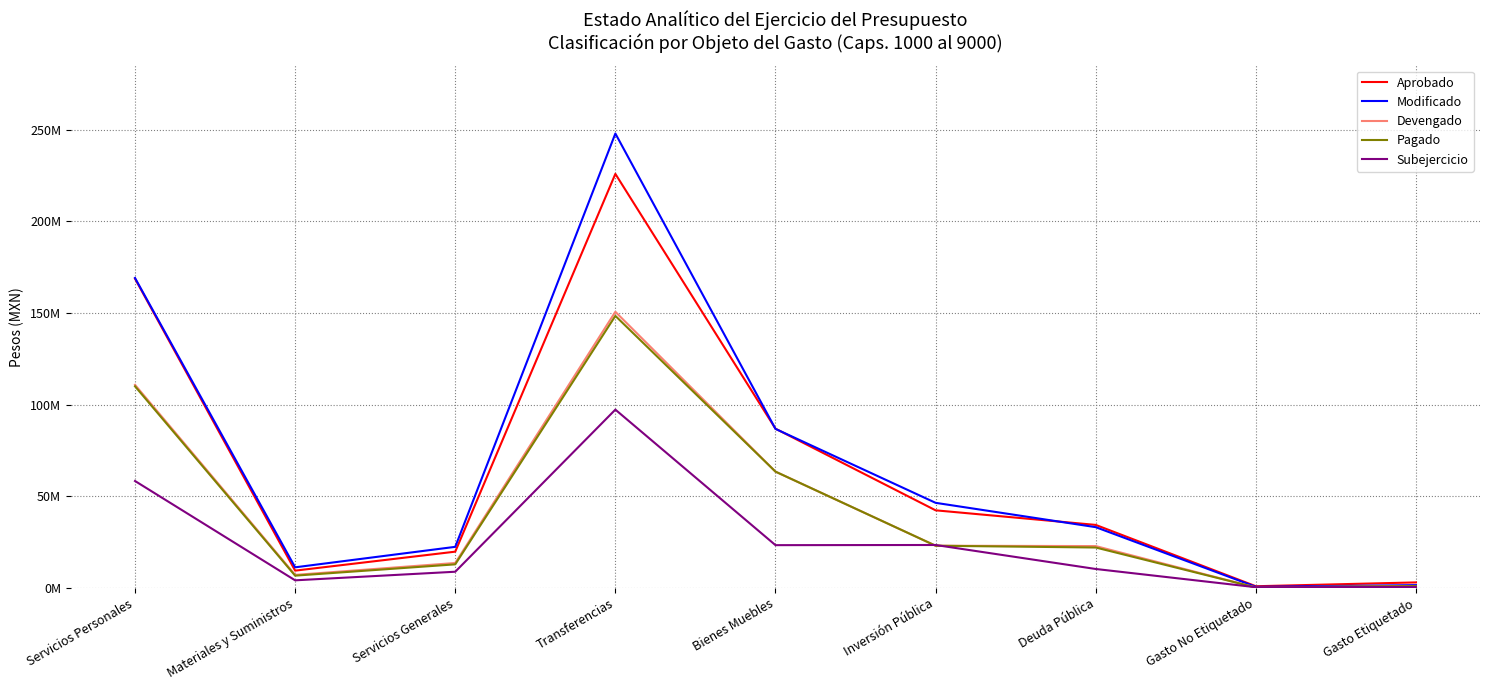

In Pagado, how many points are lower than both neighbors (excluding endpoints)?

2